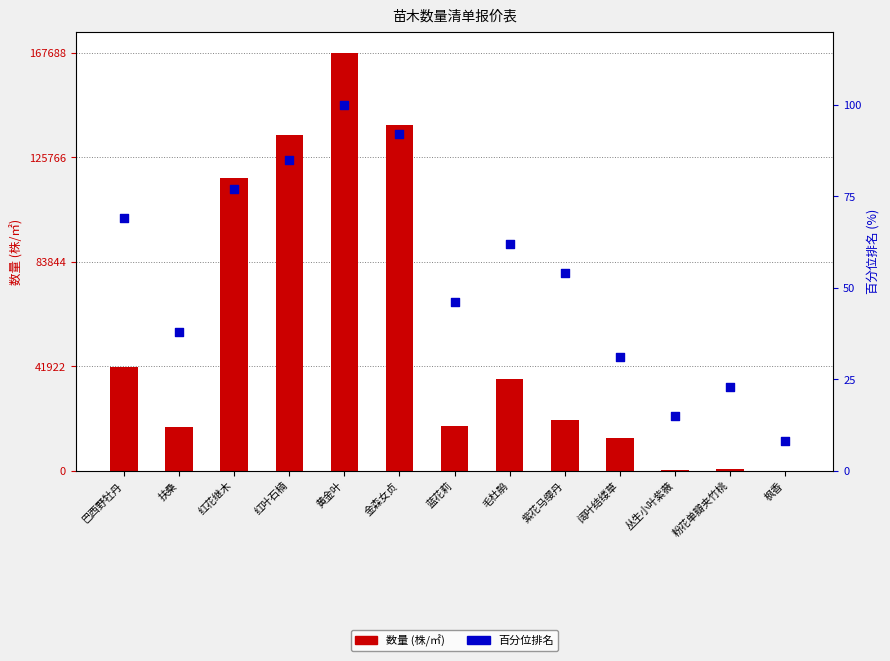

What are all the series names shown in the legend?

数量 (株/㎡), 百分位排名